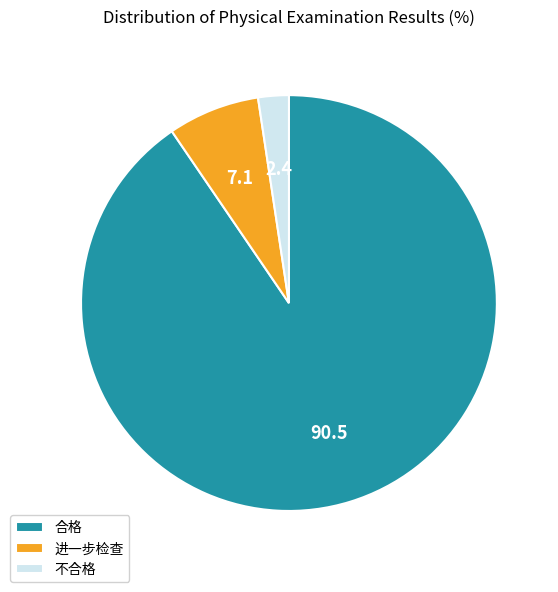

Is it true that 进一步检查 is 1% of the pie?

False